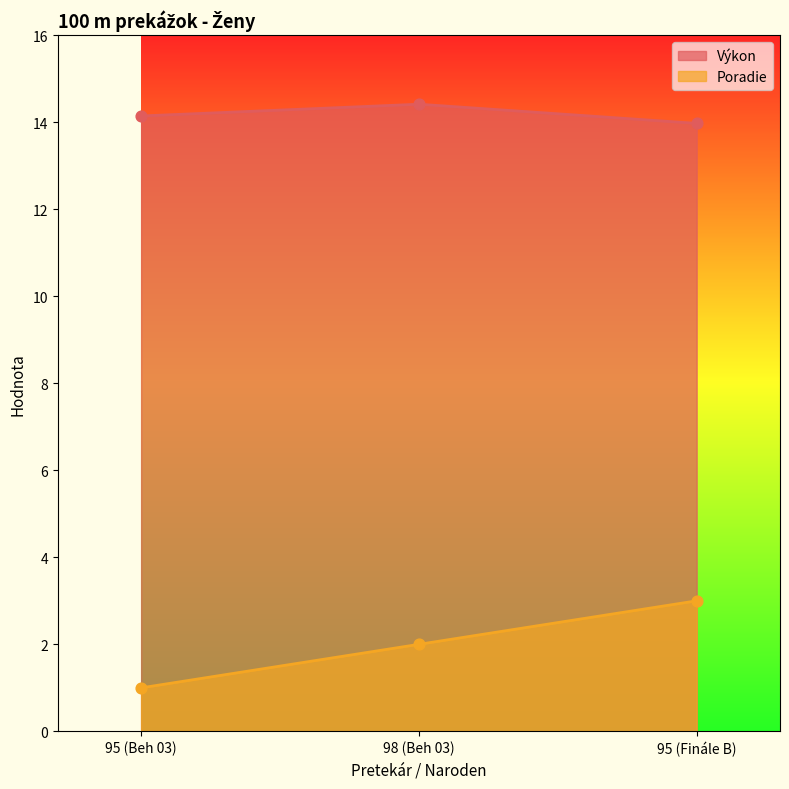

Is the value of Výkon at 95 (Finále B) greater than the value of Poradie at 98 (Beh 03)?

Yes